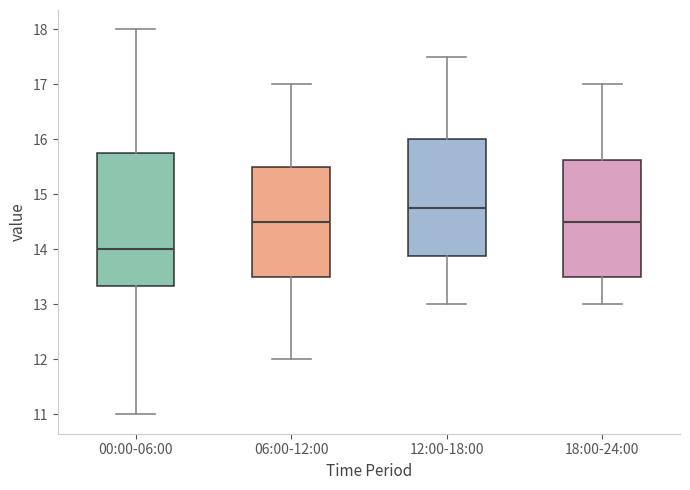

Where does the lower whisker of the box for 00:00-06:00 end on the y-axis? The values are not printed on the chart, so give them approximately, as read against the axis.

11.0